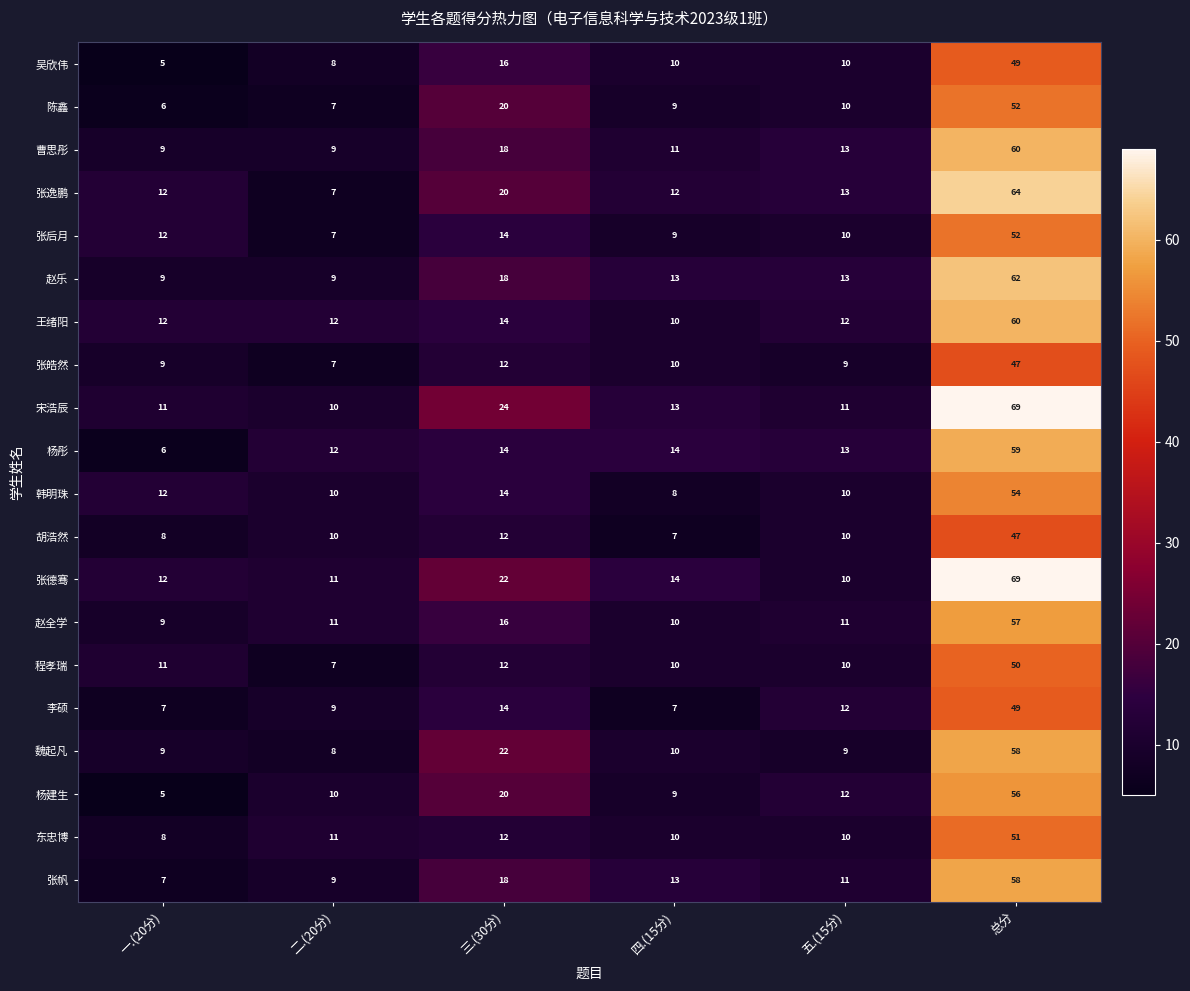

Which series changed the most between 三.(30分) and 四.(15分)?

魏起凡